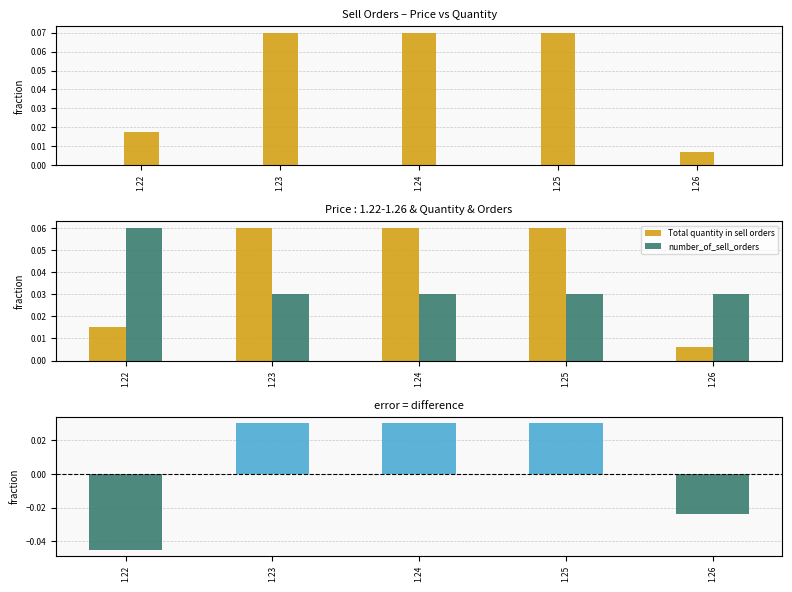

Is the value of Total quantity in sell orders at 1.26 greater than the value of Price of sell orders at 1.26?

Yes